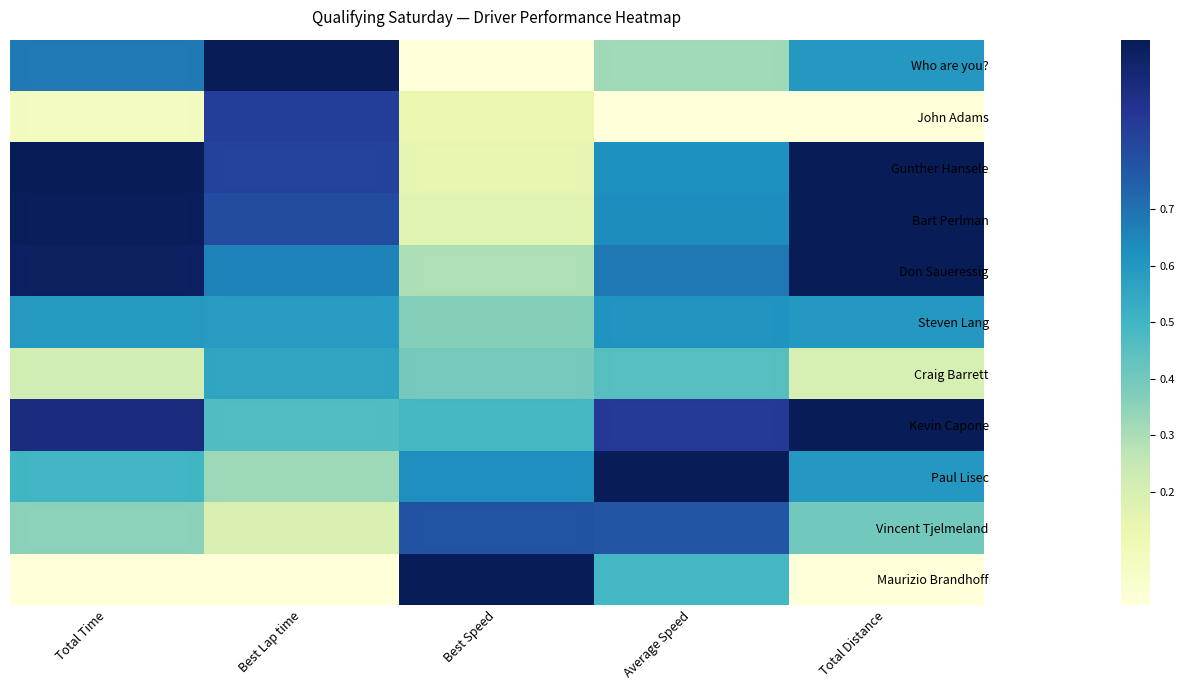

Reading left to right, extract all data points from this chart.

Maurizio Brandhoff: Total Time=0.0	Best Lap time=0.0	Best Speed=1.0	Average Speed=0.5	Total Distance=0.0
Vincent Tjelmeland: Total Time=0.4	Best Lap time=0.2	Best Speed=0.8	Average Speed=0.8	Total Distance=0.4
Paul Lisec: Total Time=0.5	Best Lap time=0.3	Best Speed=0.6	Average Speed=1.0	Total Distance=0.6
Kevin Capone: Total Time=0.9	Best Lap time=0.5	Best Speed=0.5	Average Speed=0.9	Total Distance=1.0
Craig Barrett: Total Time=0.2	Best Lap time=0.6	Best Speed=0.4	Average Speed=0.5	Total Distance=0.2
Steven Lang: Total Time=0.6	Best Lap time=0.6	Best Speed=0.4	Average Speed=0.6	Total Distance=0.6
Don Saueressig: Total Time=1.0	Best Lap time=0.7	Best Speed=0.3	Average Speed=0.7	Total Distance=1.0
Bart Perlman: Total Time=1.0	Best Lap time=0.8	Best Speed=0.2	Average Speed=0.6	Total Distance=1.0
Gunther Hansele: Total Time=1.0	Best Lap time=0.8	Best Speed=0.1	Average Speed=0.6	Total Distance=1.0
John Adams: Total Time=0.1	Best Lap time=0.8	Best Speed=0.1	Average Speed=0.0	Total Distance=0.0
Who are you?: Total Time=0.7	Best Lap time=1.0	Best Speed=0.0	Average Speed=0.3	Total Distance=0.6